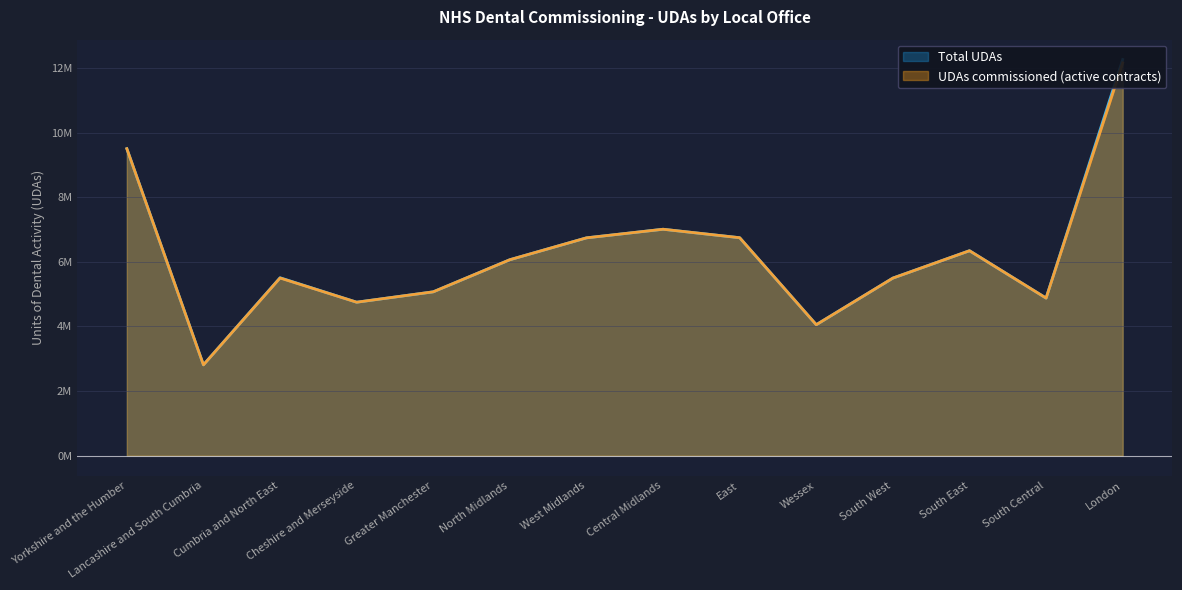

What is the minimum value for UDAs commissioned (active contracts)?

2812505